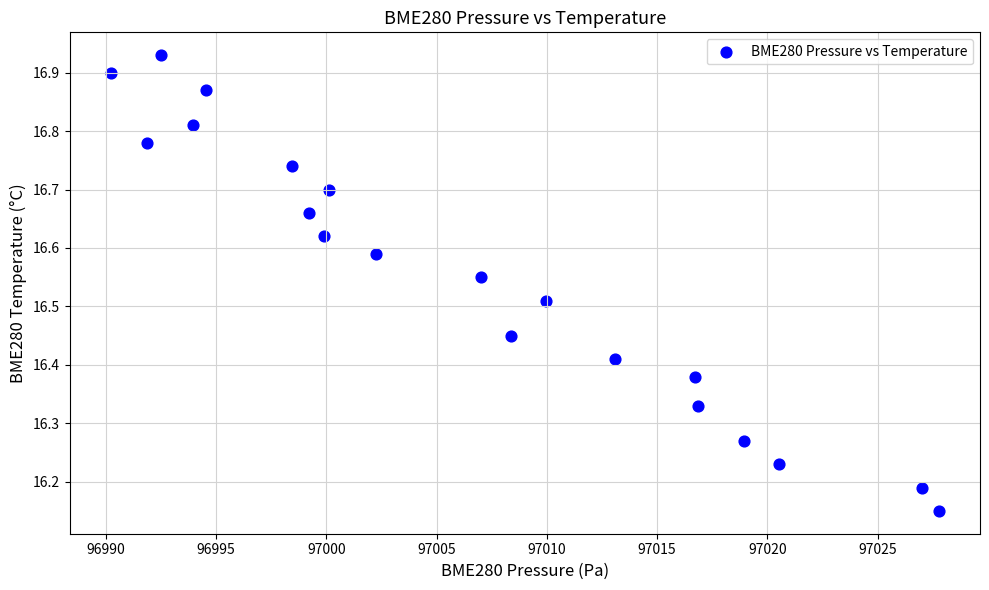

What is the range of X values (max minus min)?

37.5